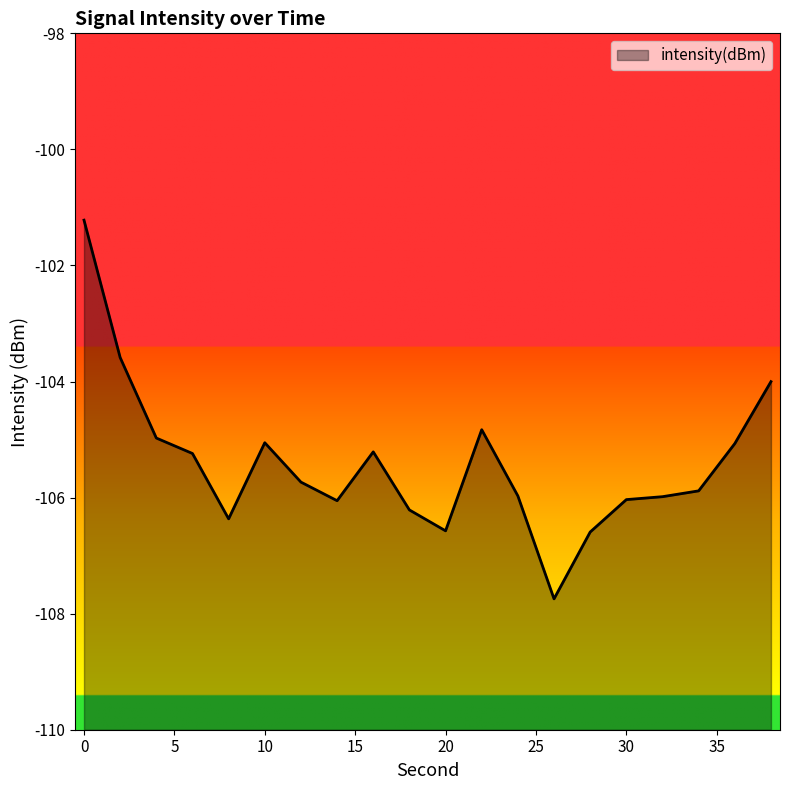

Where is the first local minimum?

8